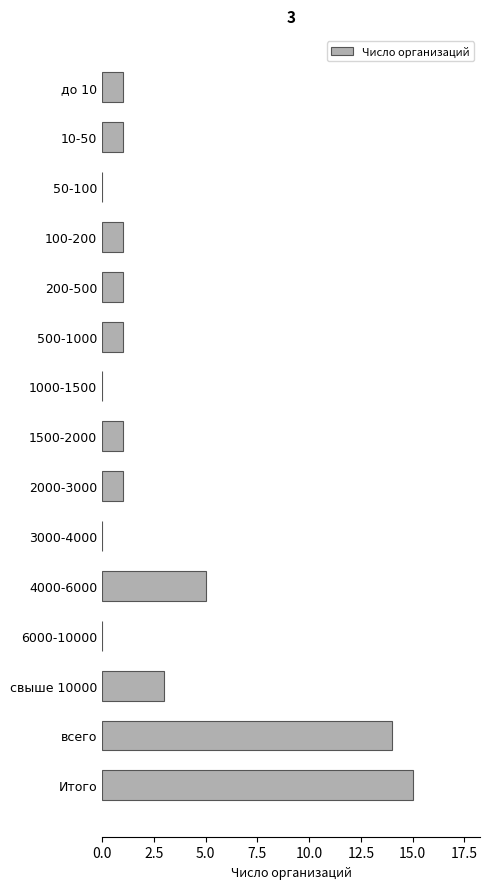

Reading bottom to top, transcribe all the data shown in this chart.

Итого=15	всего=14	свыше 10000=3	6000-10000=0	4000-6000=5	3000-4000=0	2000-3000=1	1500-2000=1	1000-1500=0	500-1000=1	200-500=1	100-200=1	50-100=0	10-50=1	до 10=1